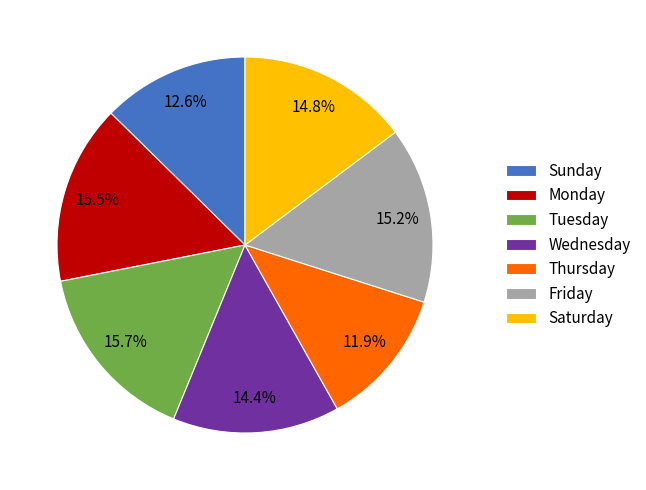

Approximately how many times larger is the value at Tuesday compared to Sunday?

1.2